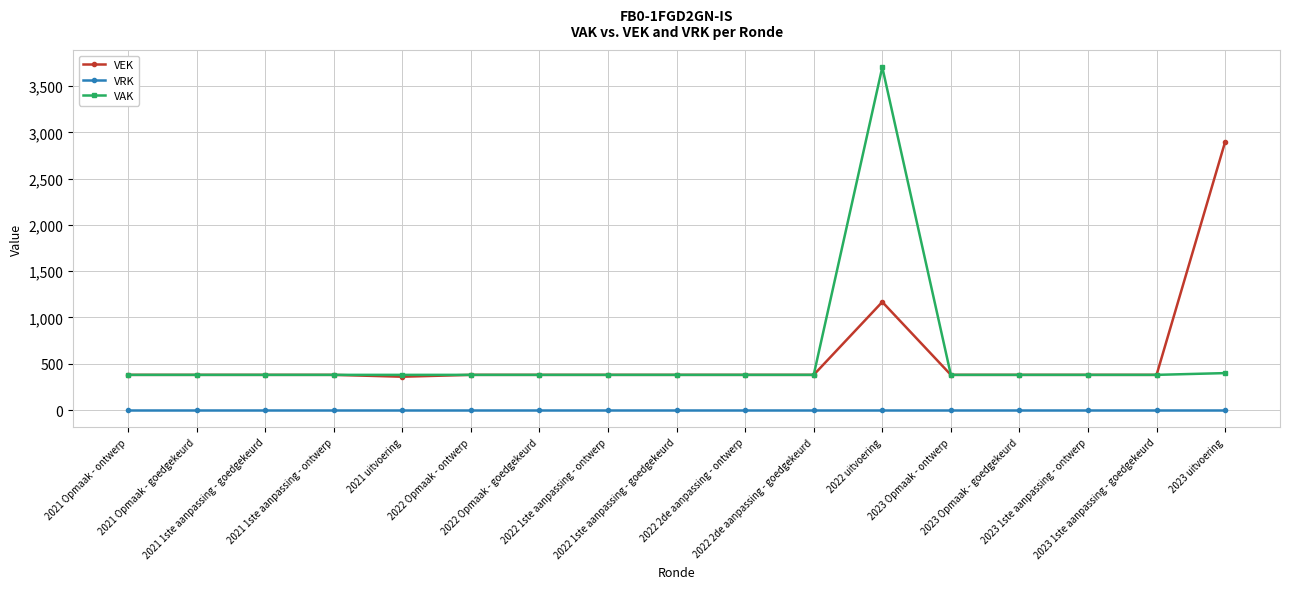

Reading right to left, what are all the values shown in this chart?

VEK: 2899	380	380	380	380	1168	380	380	380	380	380	380	360	380	380	380	380
VRK: 0	0	0	0	0	0	0	0	0	0	0	0	0	0	0	0	0
VAK: 399	380	380	380	380	3705	380	380	380	380	380	380	380	380	380	380	380